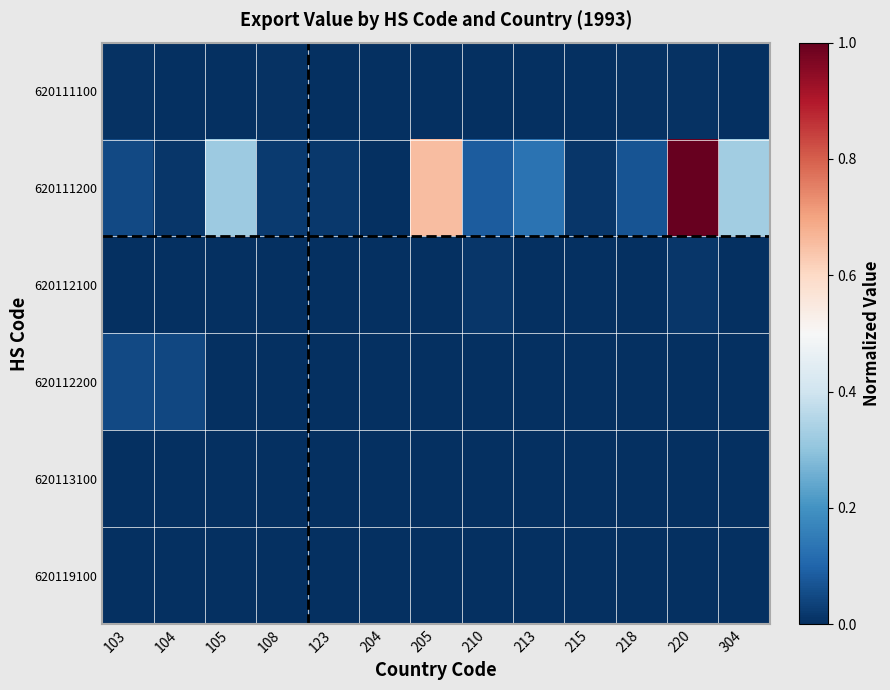

At which category is the sum across all series the highest?

220